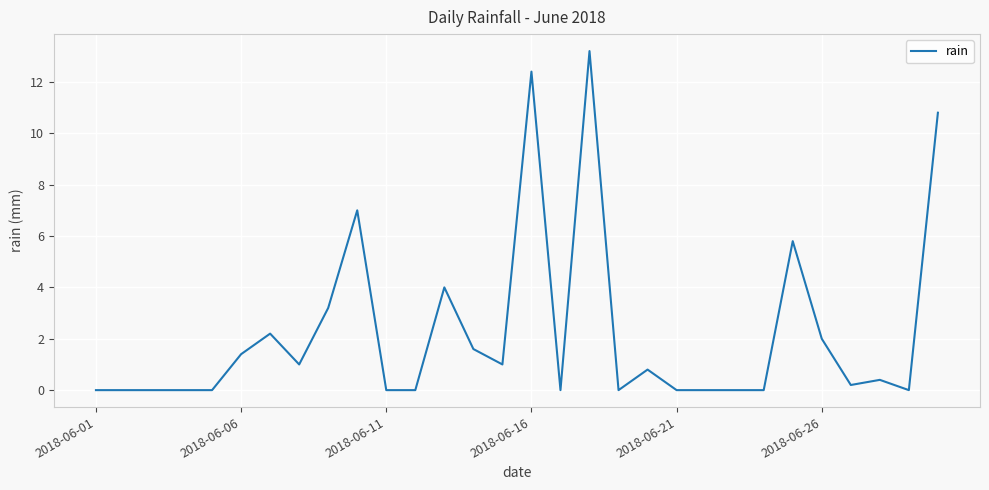

Does the chart display data point markers on the line(s)?

No